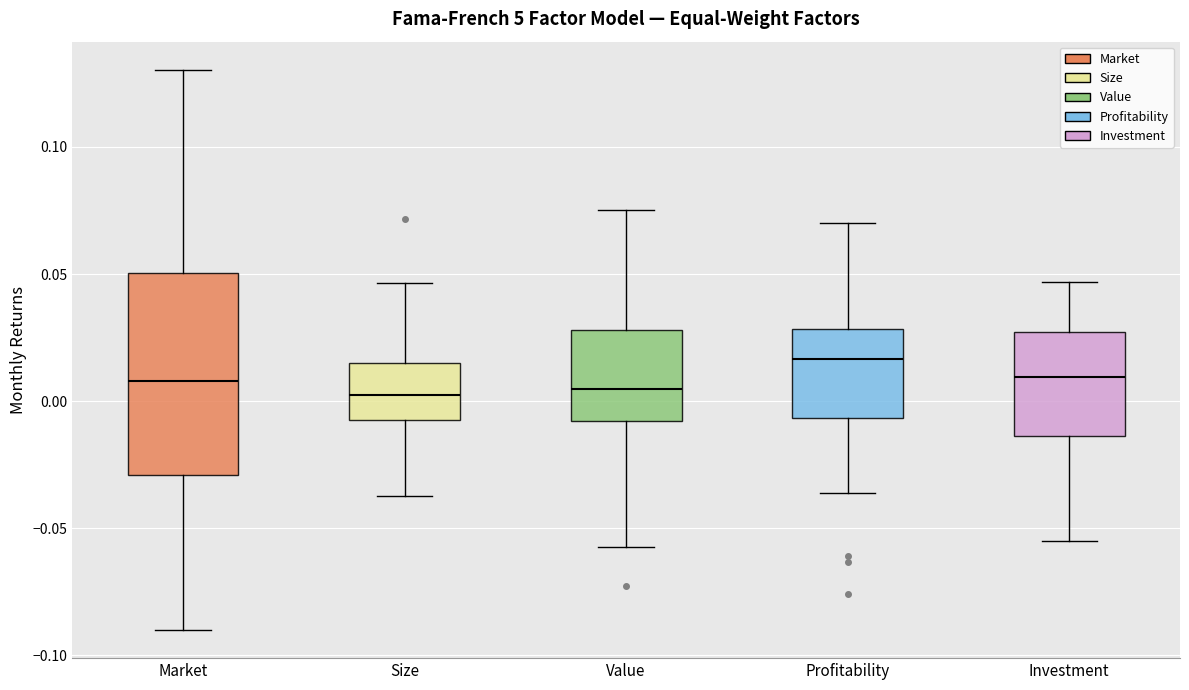

Reading left to right, transcribe this box plot: for each box, give where its median line is, the range the box spans, and where its two whiskers end, as read against the y-axis. The values are not printed on the chart, so give them approximately, as read against the axis.

Market: median 0.010, box -0.030 to 0.050, whiskers -0.090 to 0.130
Size: median 0.000, box -0.010 to 0.015, whiskers -0.035 to 0.045
Value: median 0.005, box -0.010 to 0.030, whiskers -0.055 to 0.075
Profitability: median 0.015, box -0.005 to 0.030, whiskers -0.035 to 0.070
Investment: median 0.010, box -0.015 to 0.025, whiskers -0.055 to 0.045